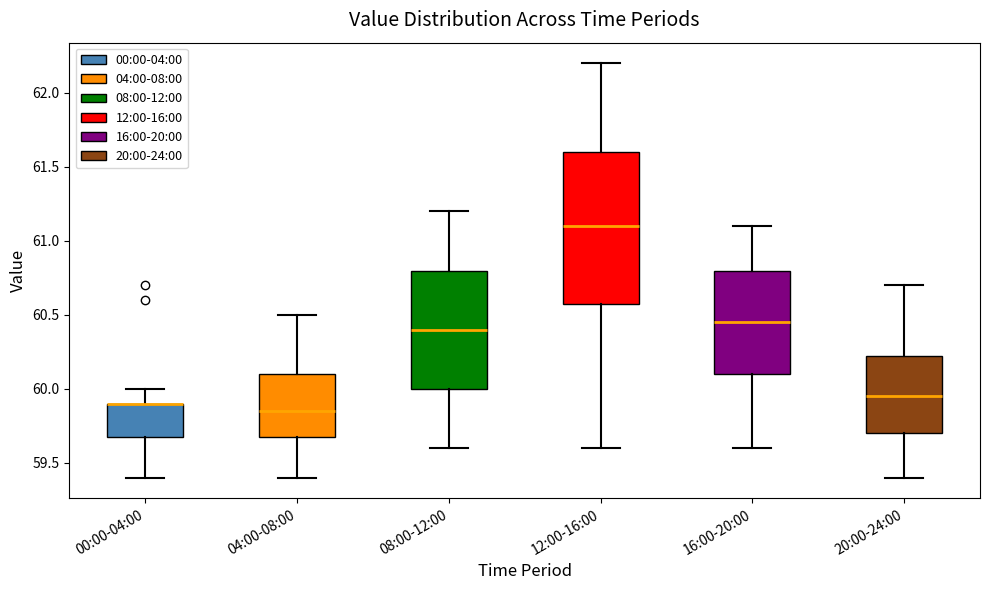

Reading left to right, read every box against the y-axis: the position of its median line, the range the box covers, and the ends of its whiskers. The values are not printed on the chart, so give them approximately, as read against the axis.

00:00-04:00: median 59.90 (drawn on the box's upper edge), box 59.70 to 59.90, whiskers 59.40 to 60.00
04:00-08:00: median 59.85, box 59.70 to 60.10, whiskers 59.40 to 60.50
08:00-12:00: median 60.40, box 60.00 to 60.80, whiskers 59.60 to 61.20
12:00-16:00: median 61.10, box 60.60 to 61.60, whiskers 59.60 to 62.20
16:00-20:00: median 60.45, box 60.10 to 60.80, whiskers 59.60 to 61.10
20:00-24:00: median 59.95, box 59.70 to 60.25, whiskers 59.40 to 60.70